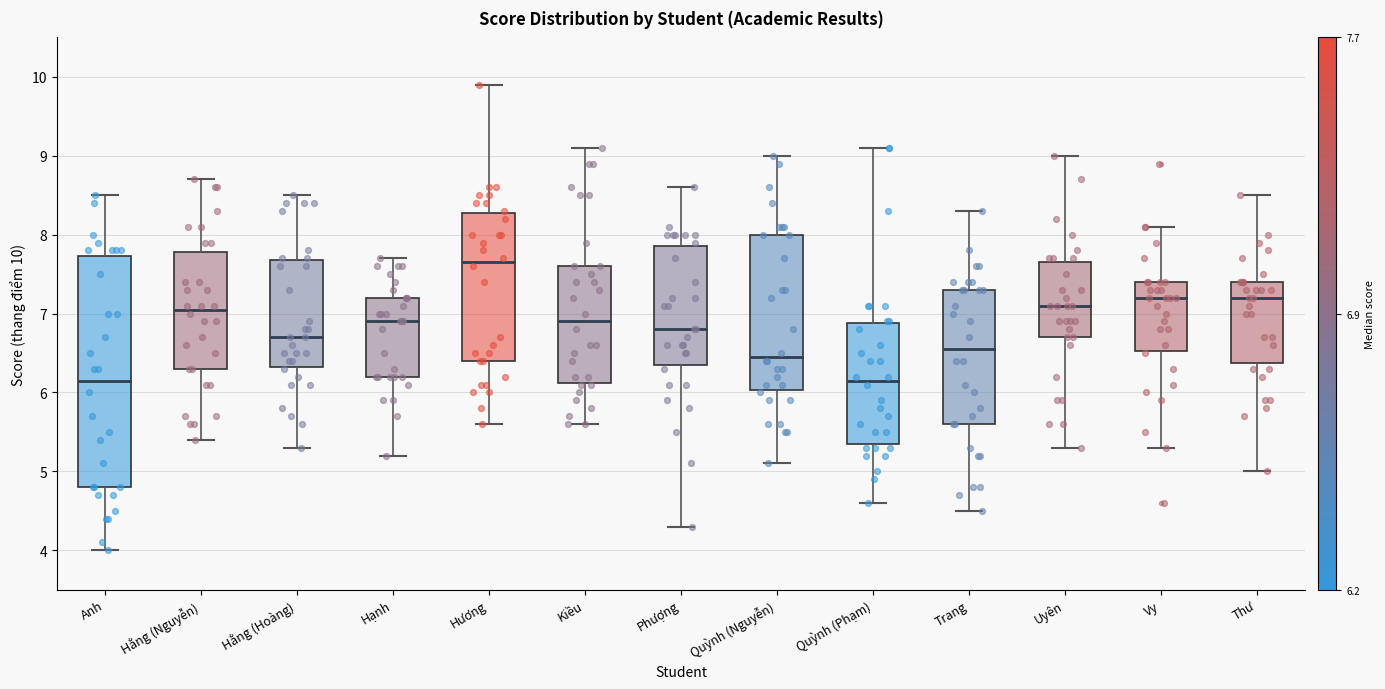

Reading left to right, read every box against the y-axis: the position of its median line, the range the box covers, and the ends of its whiskers. The values are not printed on the chart, so give them approximately, as read against the axis.

Anh: median 6.2, box 4.8 to 7.7, whiskers 4.0 to 8.5
Hằng (Nguyễn): median 7.1, box 6.3 to 7.8, whiskers 5.4 to 8.7
Hằng (Hoàng): median 6.7, box 6.3 to 7.7, whiskers 5.3 to 8.5
Hạnh: median 6.9, box 6.2 to 7.2, whiskers 5.2 to 7.7
Hương: median 7.7, box 6.4 to 8.3, whiskers 5.6 to 9.9
Kiều: median 6.9, box 6.1 to 7.6, whiskers 5.6 to 9.1
Phượng: median 6.8, box 6.4 to 7.9, whiskers 4.3 to 8.6
Quỳnh (Nguyễn): median 6.5, box 6.0 to 8.0, whiskers 5.1 to 9.0
Quỳnh (Phạm): median 6.2, box 5.4 to 6.9, whiskers 4.6 to 9.1
Trang: median 6.6, box 5.6 to 7.3, whiskers 4.5 to 8.3
Uyên: median 7.1, box 6.7 to 7.7, whiskers 5.3 to 9.0
Vy: median 7.2, box 6.5 to 7.4, whiskers 5.3 to 8.1
Thư: median 7.2, box 6.4 to 7.4, whiskers 5.0 to 8.5